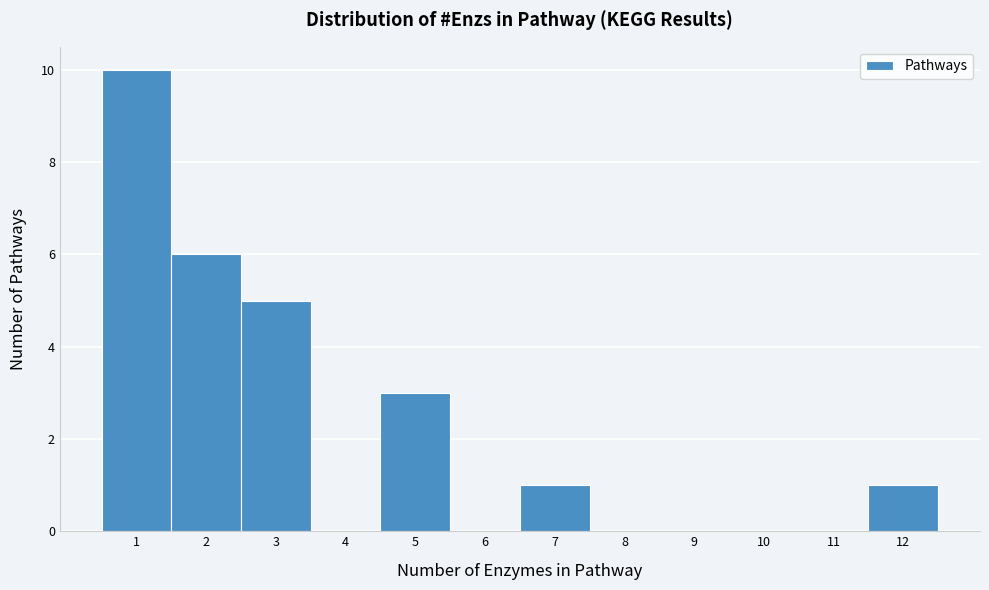

Over which range of the x-axis is the bar tallest?

0.5 to 1.5